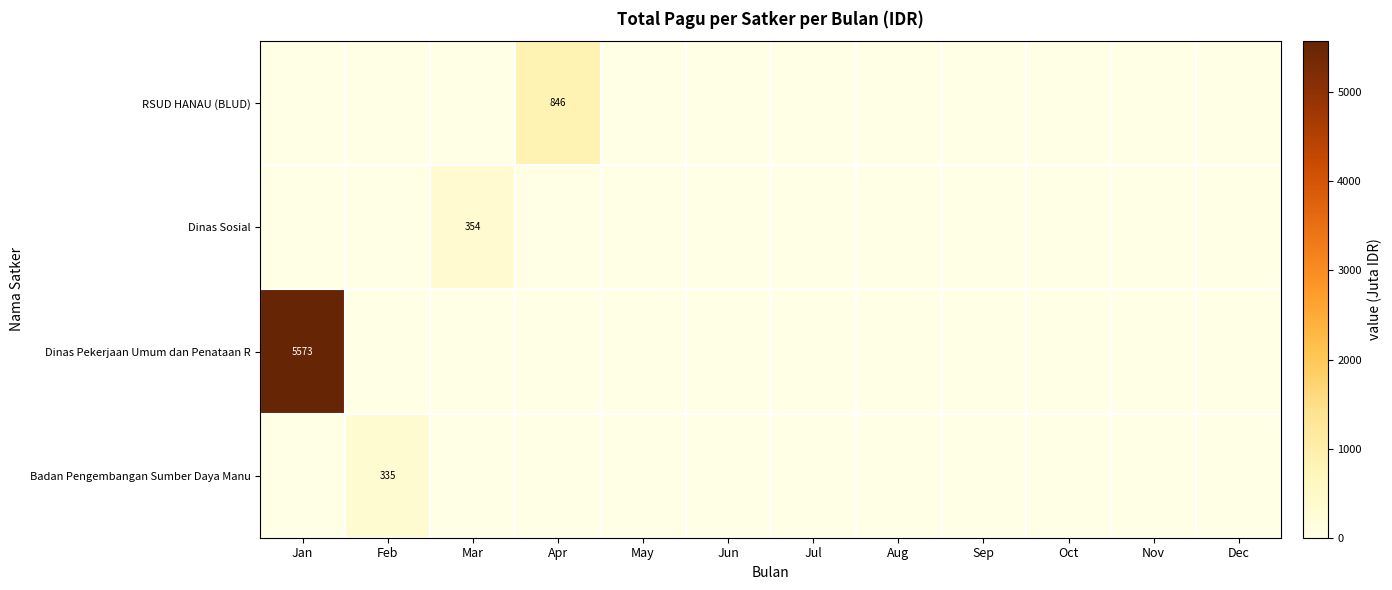

At how many categories does at least one series exceed 3308?

1